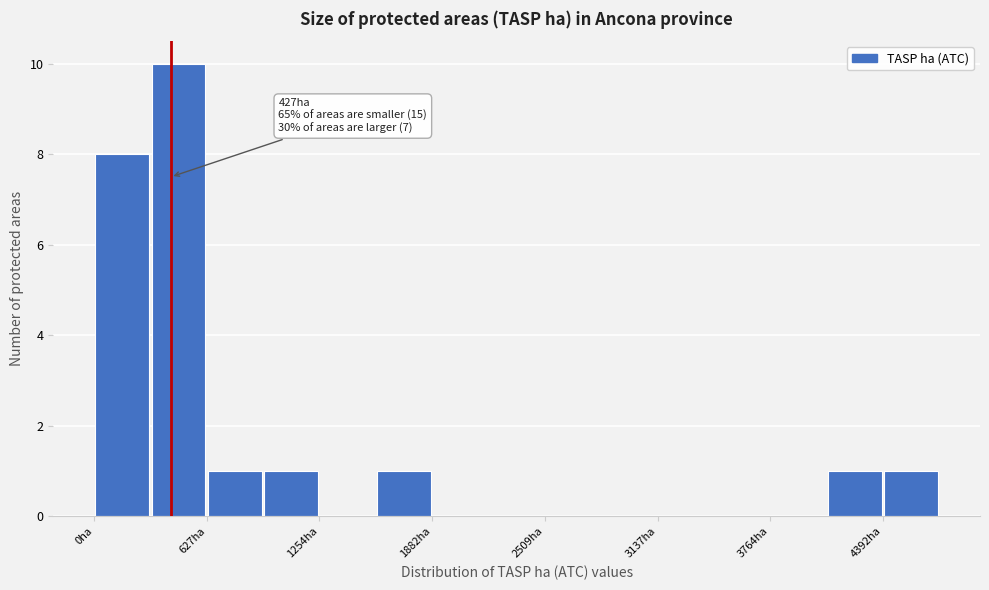

Around what value on the x-axis is the tallest bar? Give the approximate position of its centre, as read against the axis.

500